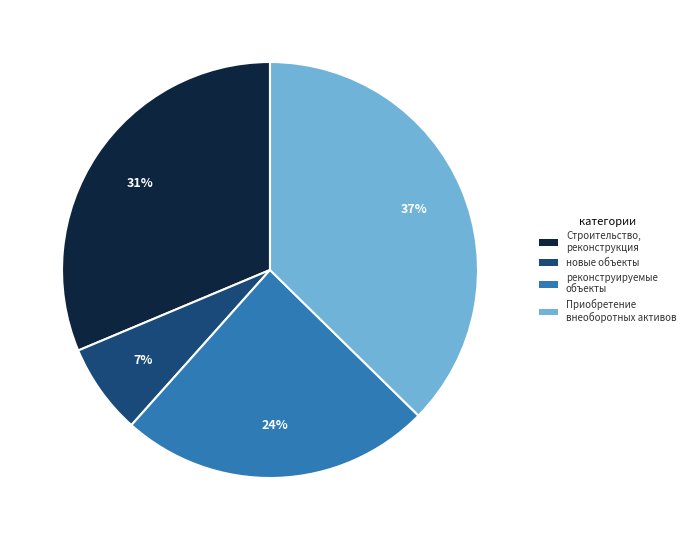

Which slice is the largest?

Приобретение внеоборотных активов